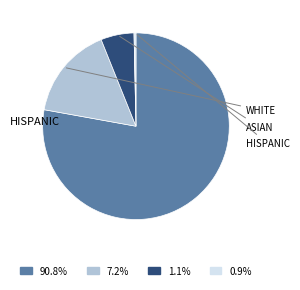

Do 90.8% and 0.9% together represent more than half of the pie?

Yes